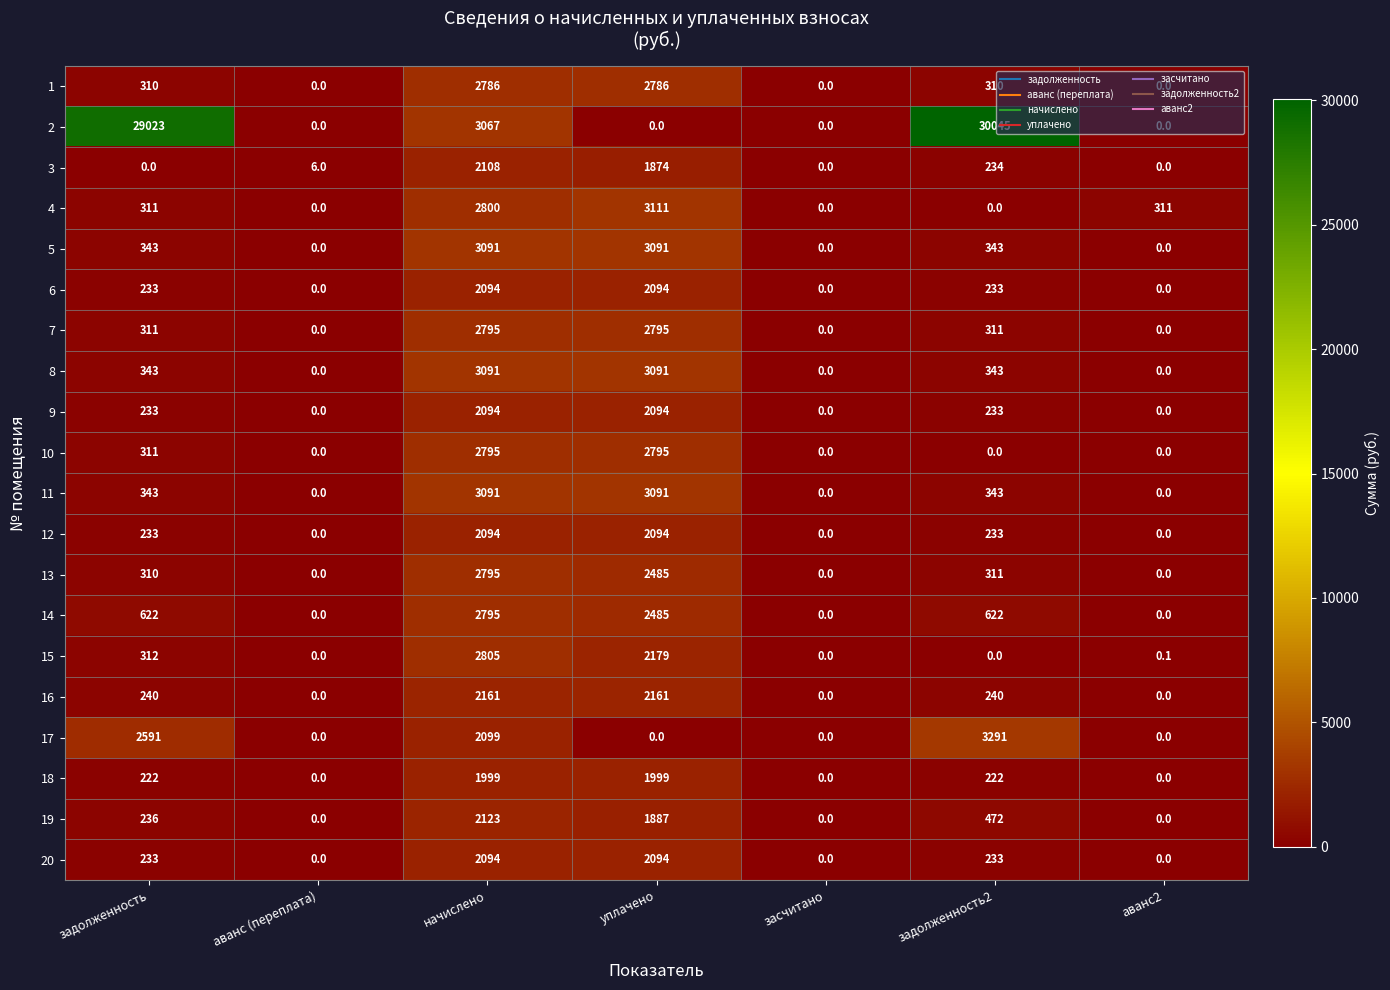

What is the average value of the 15 series?

756.6